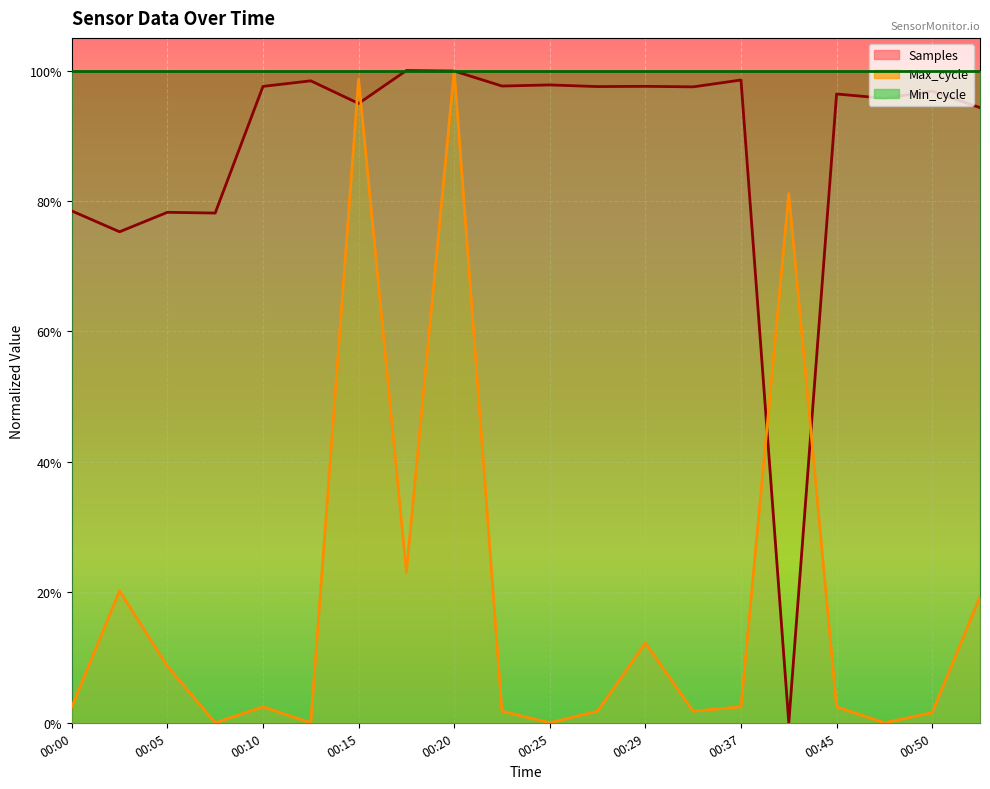

What is the sum of the Samples values at 00:00 and 00:22?

1.8